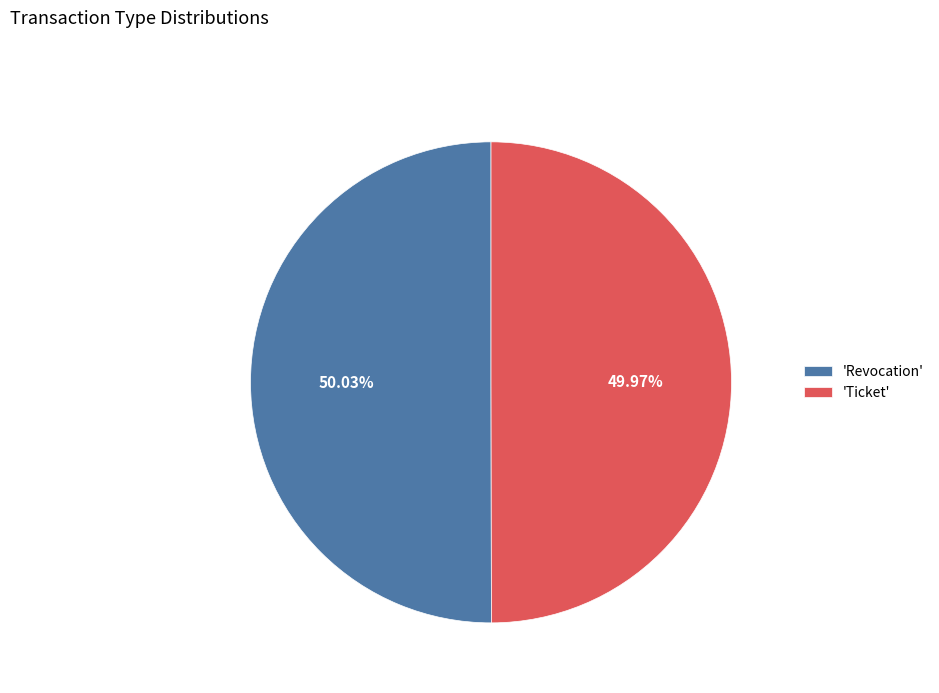

Combined, do 'Revocation' and 'Ticket' account for over 50%?

Yes